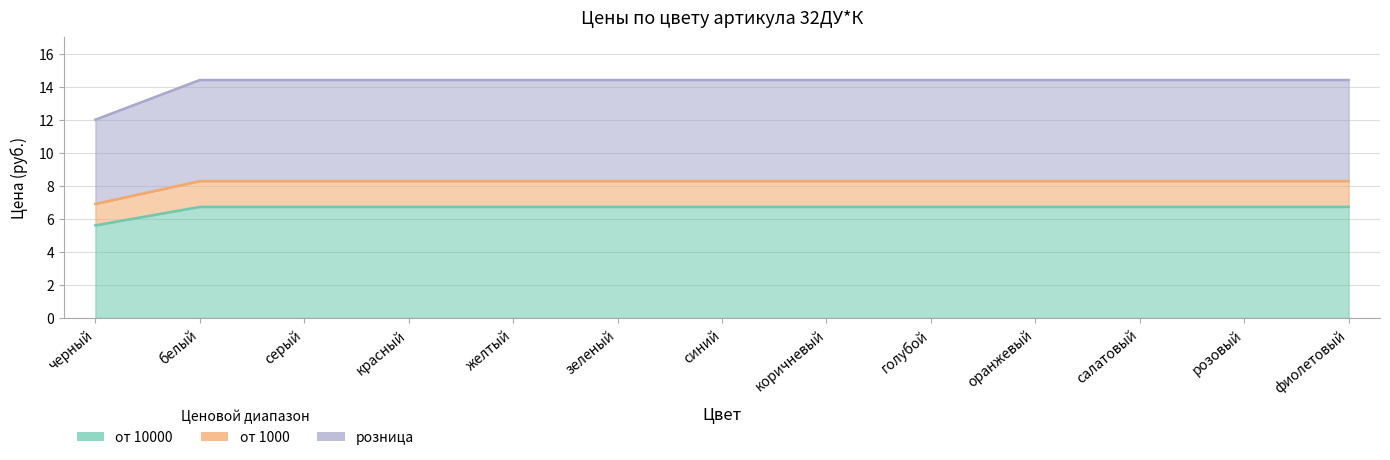

At how many categories does at least one series exceed 6?

13